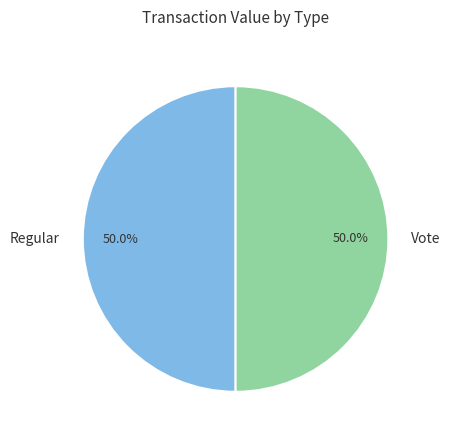

To the nearest percent, what is the combined percentage of Vote and Regular?

100%